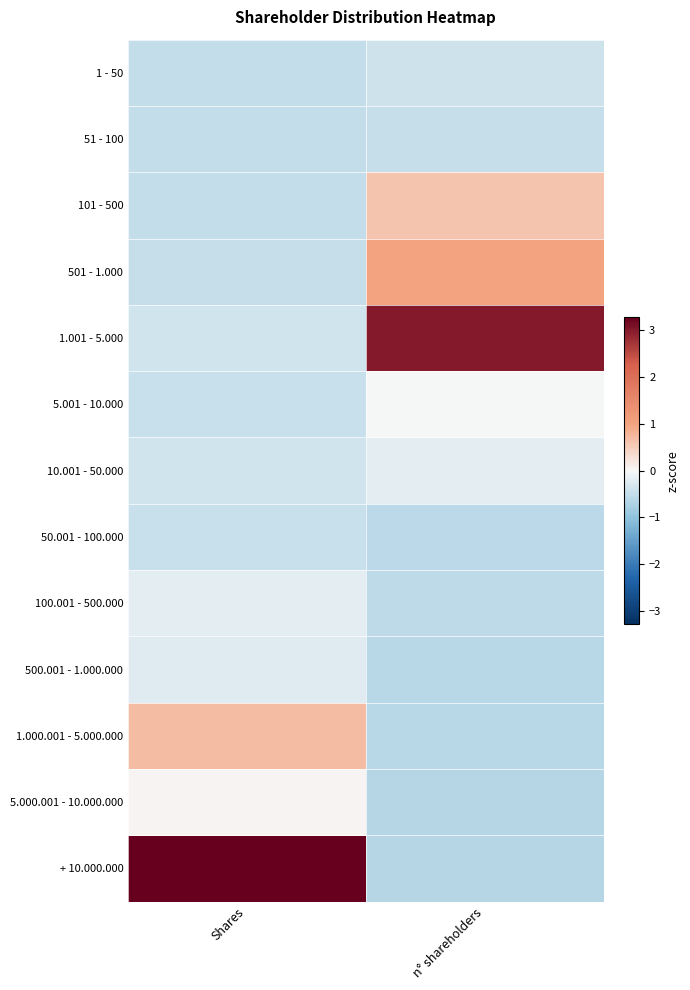

Reading left to right, what are all the values shown in this chart?

1 - 50: Shares=-0.5	n° shareholders=-0.4
51 - 100: Shares=-0.5	n° shareholders=-0.5
101 - 500: Shares=-0.5	n° shareholders=0.6
501 - 1.000: Shares=-0.5	n° shareholders=1.0
1.001 - 5.000: Shares=-0.4	n° shareholders=3.0
5.001 - 10.000: Shares=-0.4	n° shareholders=-0.0
10.001 - 50.000: Shares=-0.4	n° shareholders=-0.2
50.001 - 100.000: Shares=-0.4	n° shareholders=-0.6
100.001 - 500.000: Shares=-0.2	n° shareholders=-0.5
500.001 - 1.000.000: Shares=-0.2	n° shareholders=-0.6
1.000.001 - 5.000.000: Shares=0.7	n° shareholders=-0.6
5.000.001 - 10.000.000: Shares=0.0	n° shareholders=-0.6
+ 10.000.000: Shares=3.3	n° shareholders=-0.6